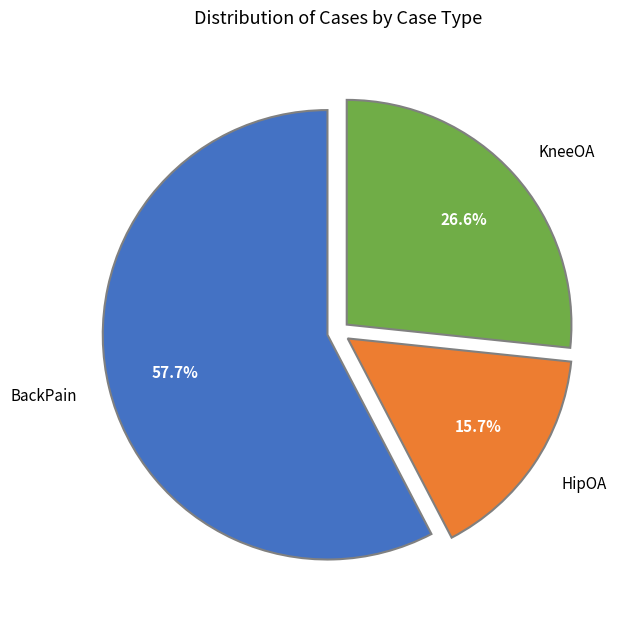

What percentage is NOT represented by BackPain?

42.3%